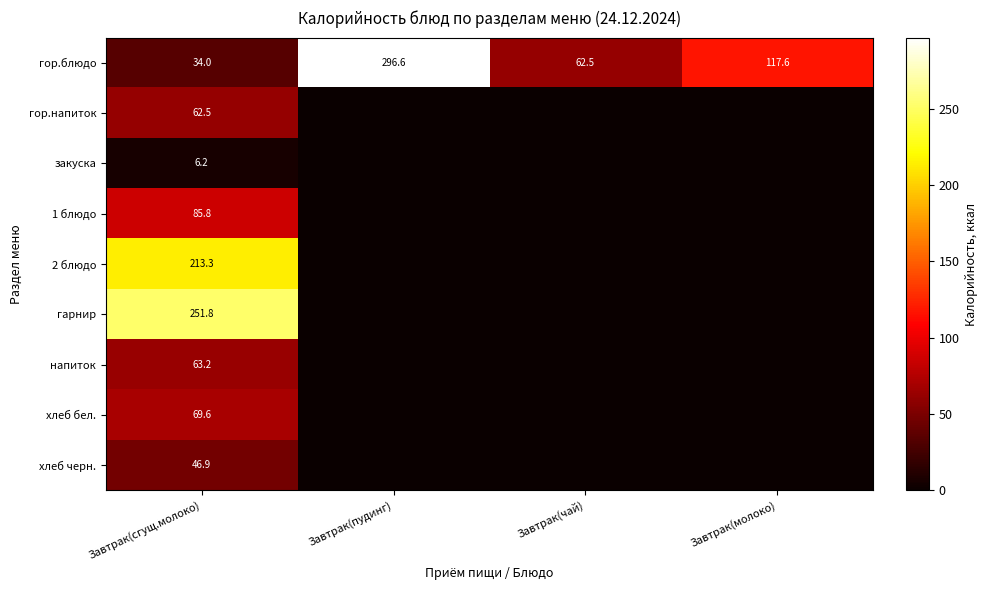

Between Завтрак(пудинг) and Завтрак(молоко), which is larger?

Завтрак(пудинг)